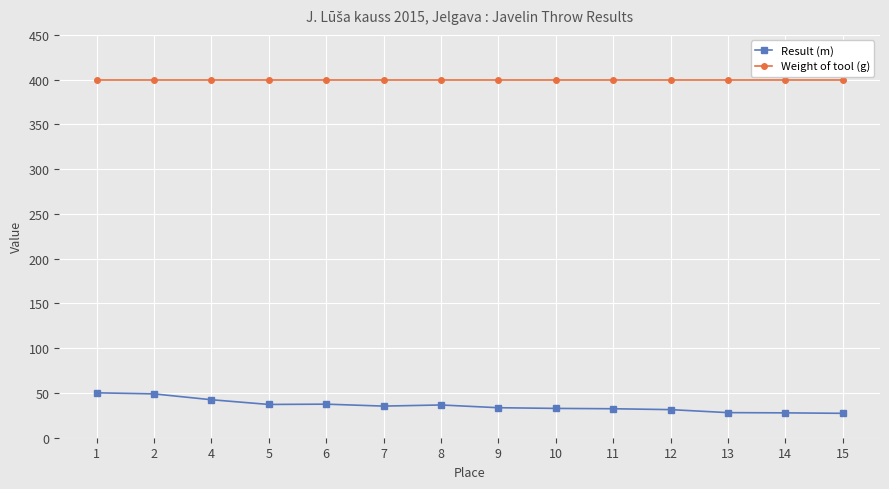

Which series has the widest spread of values?

Result (m)